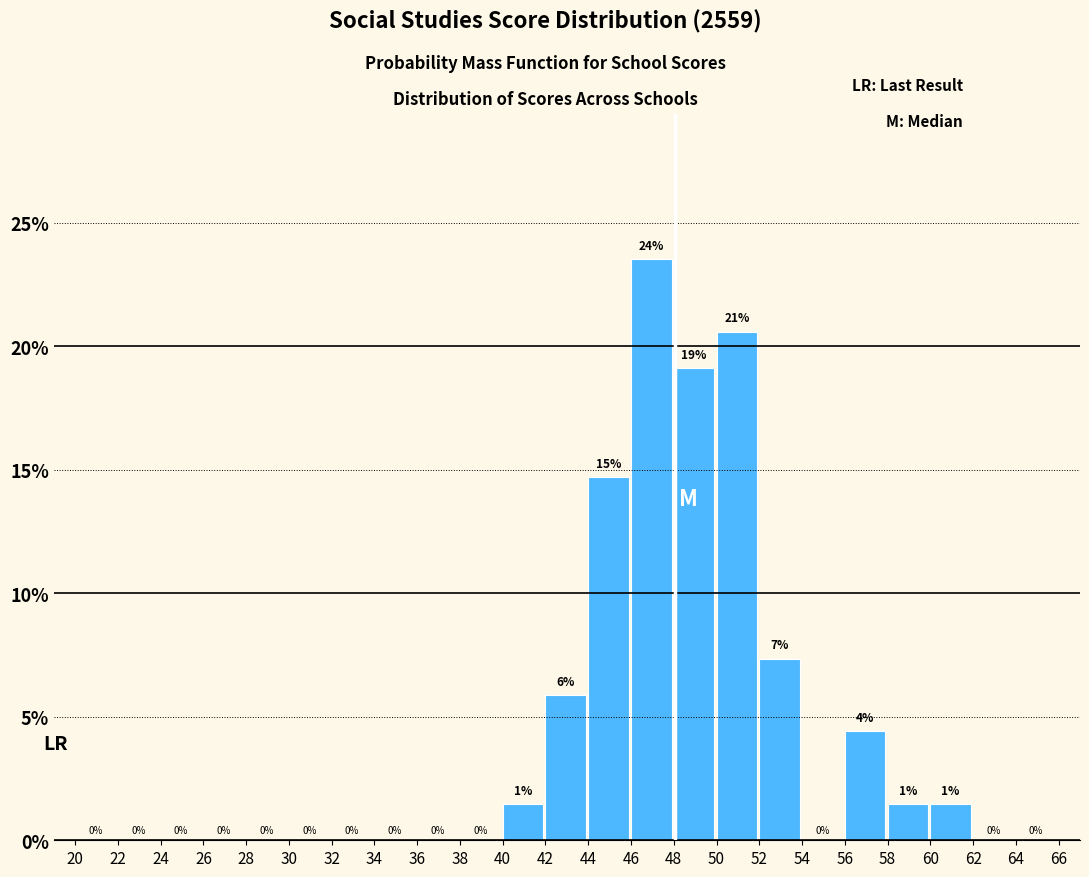

Which range on the x-axis has the tallest bar?

46 to 48